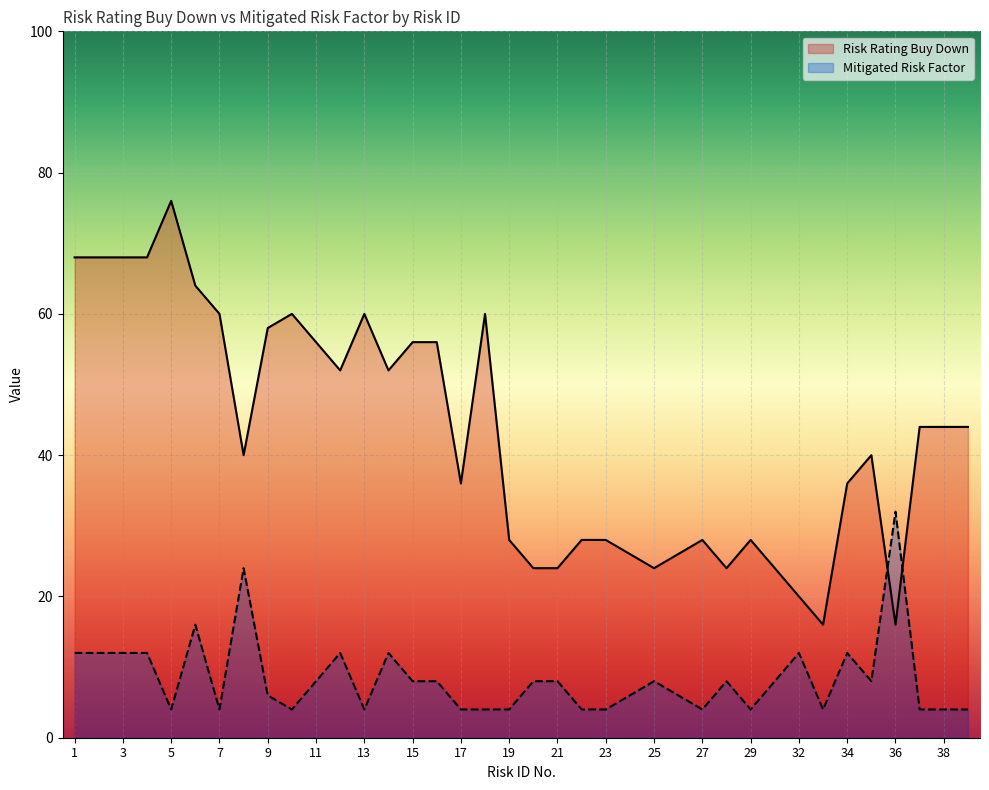

True or false: Mitigated Risk Factor has more than 0 interior local peaks.

True